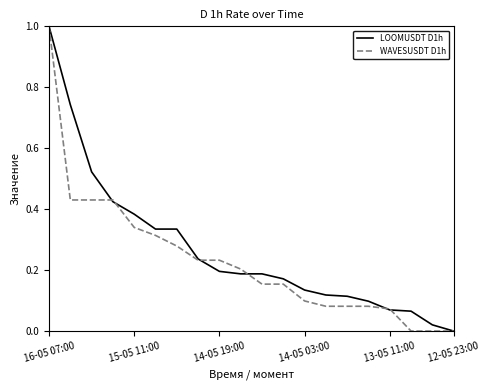

Which series has the largest total across all categories?

LOOMUSDT D1h